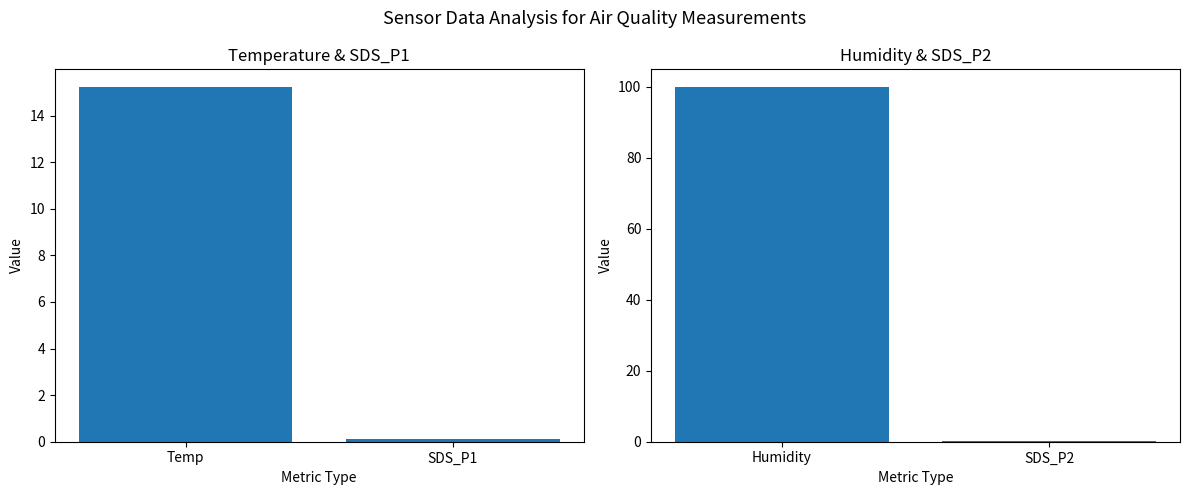

The value at SDS_P2 is 0.1. True or false?

False